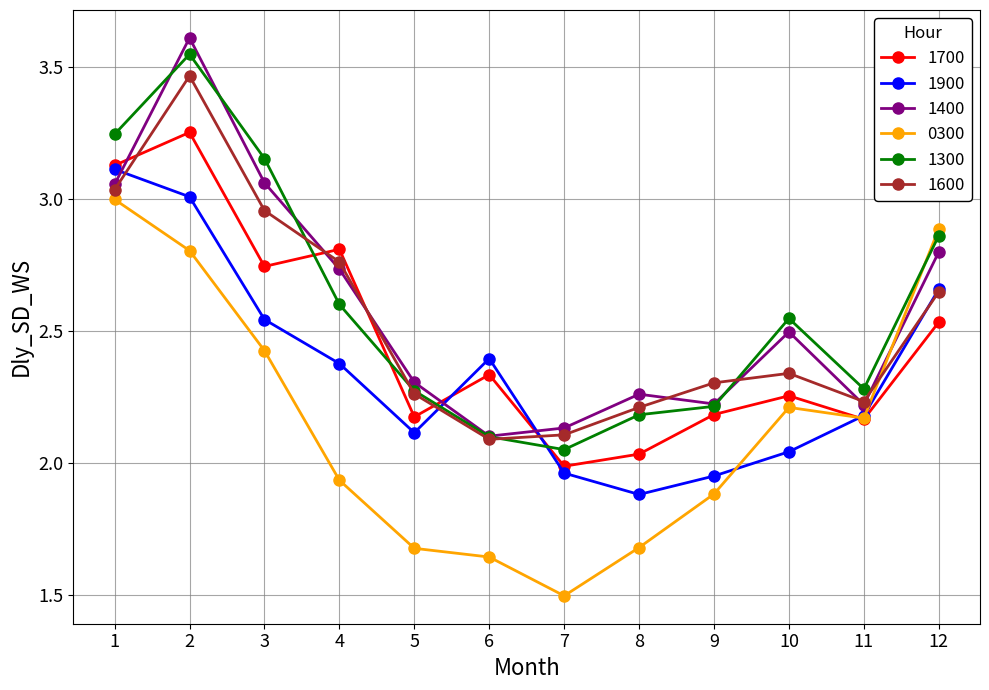

In 1600, how many points are higher than both neighbors (excluding endpoints)?

2